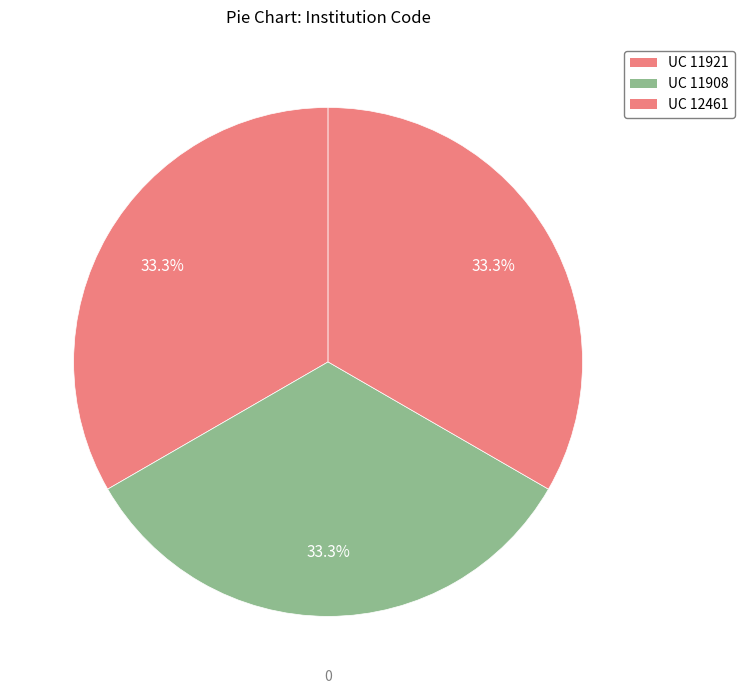

How many segments does this pie chart have?

3